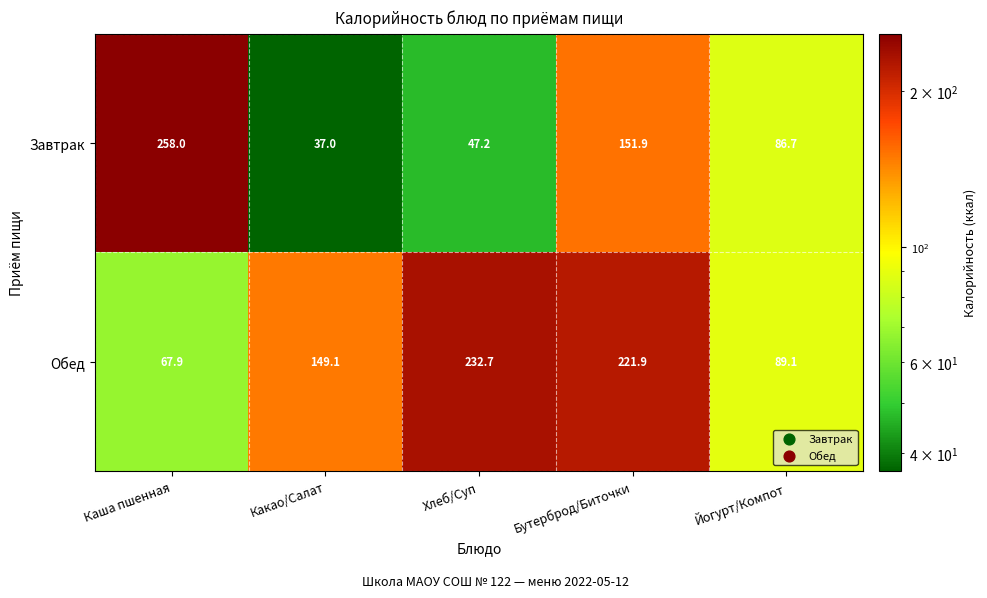

How many values in the Обед series exceed 149?

3